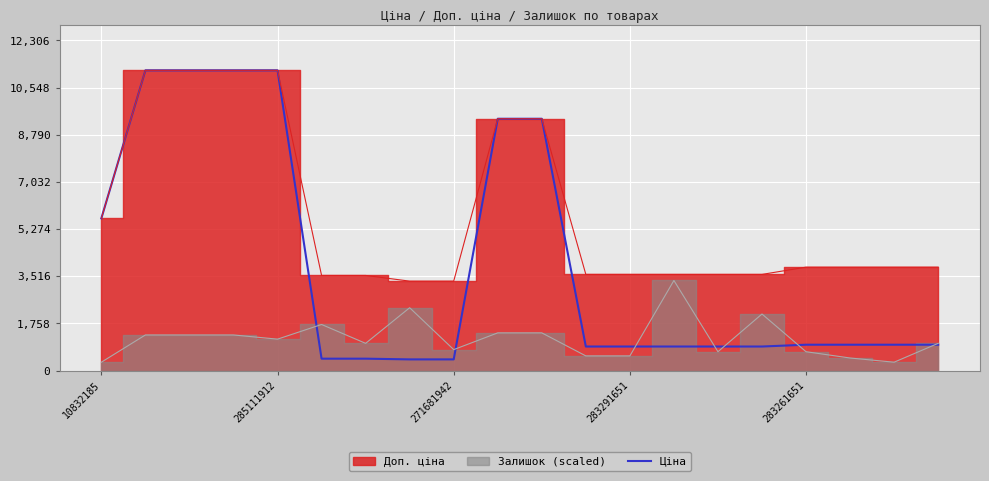

What is the difference between the second highest and minimum values?

10771.6